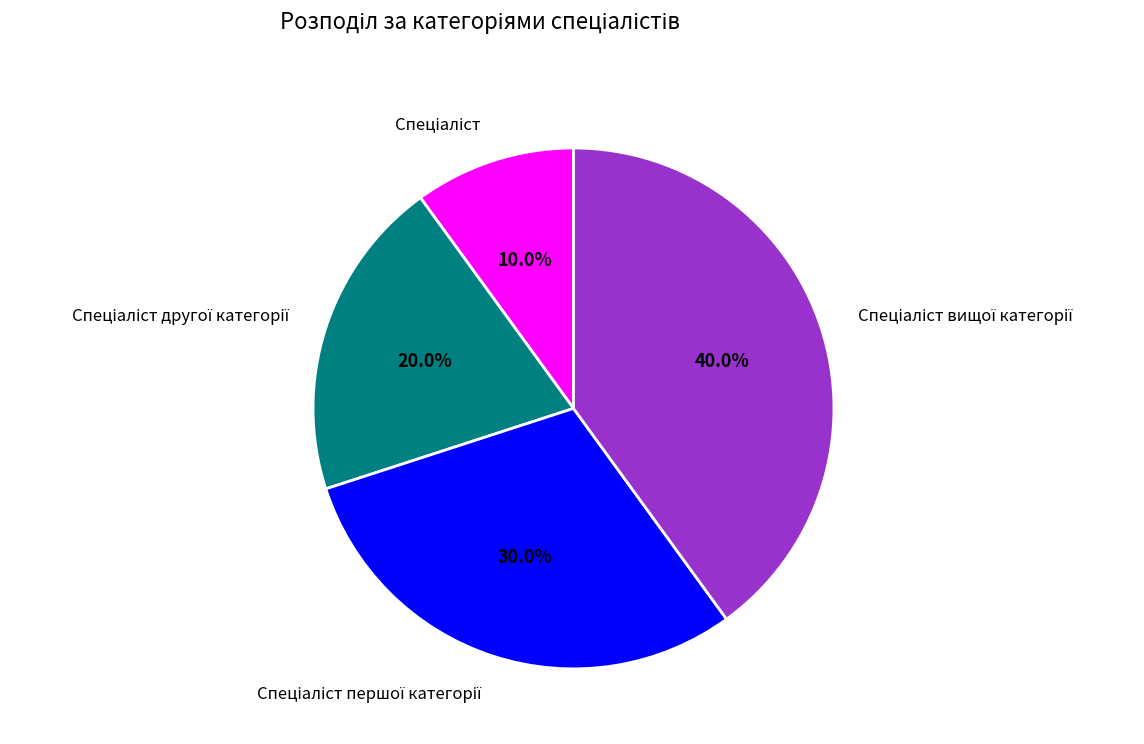

Is there any slice that represents more than half of the pie?

No